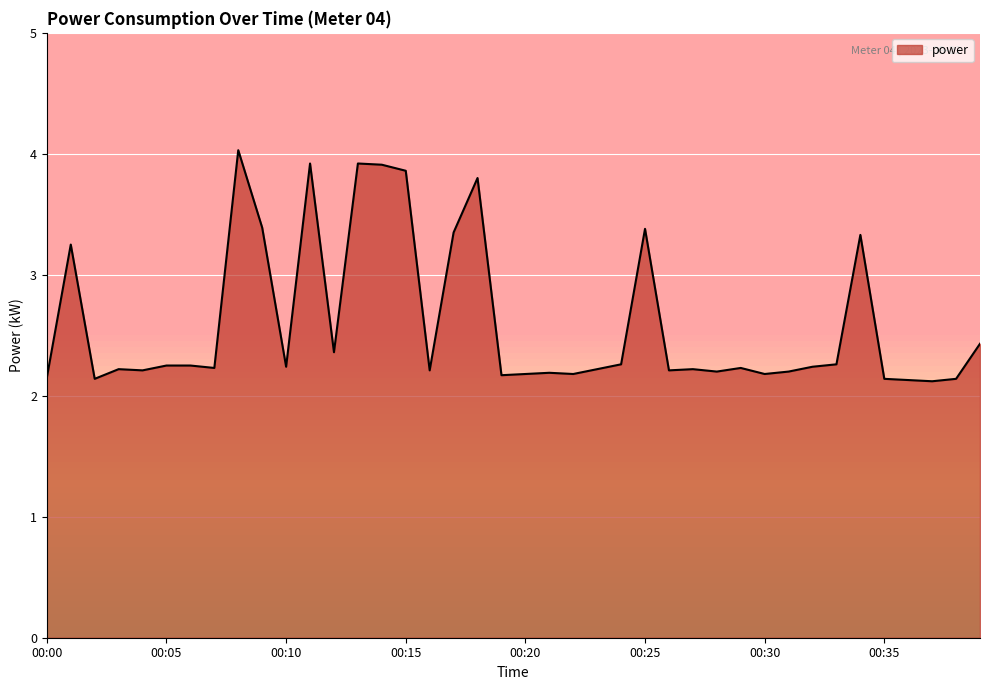

Rank the categories by value from highest to lowest.

00:08, 00:11, 00:13, 00:14, 00:15, 00:18, 00:09, 00:25, 00:17, 00:34, 00:01, 00:39, 00:12, 00:24, 00:33, 00:05, 00:06, 00:10, 00:32, 00:07, 00:29, 00:03, 00:23, 00:27, 00:04, 00:16, 00:26, 00:28, 00:31, 00:21, 00:20, 00:22, 00:30, 00:19, 00:00, 00:02, 00:35, 00:38, 00:36, 00:37